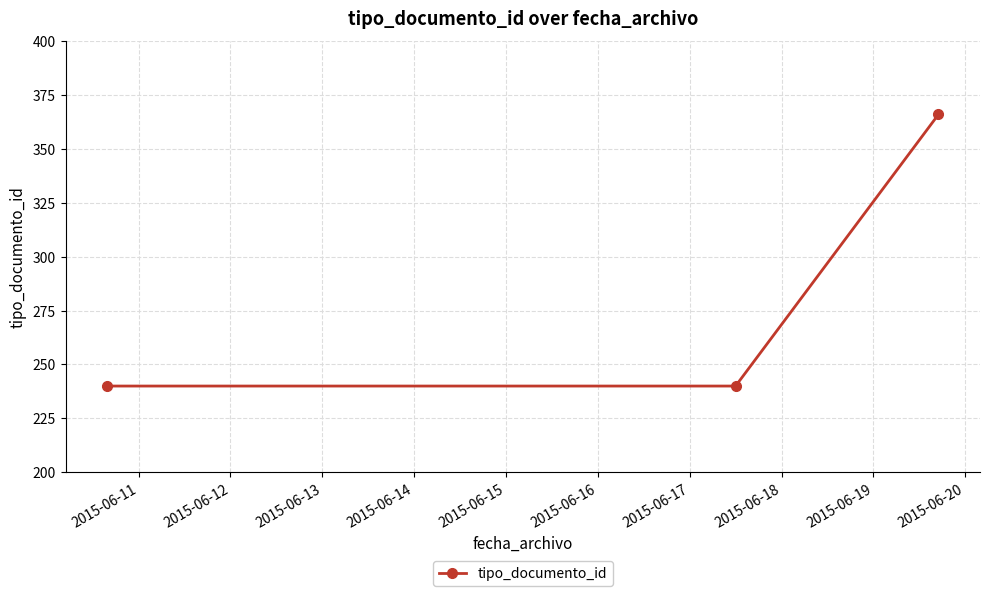

What is the minimum value shown in the chart?

240